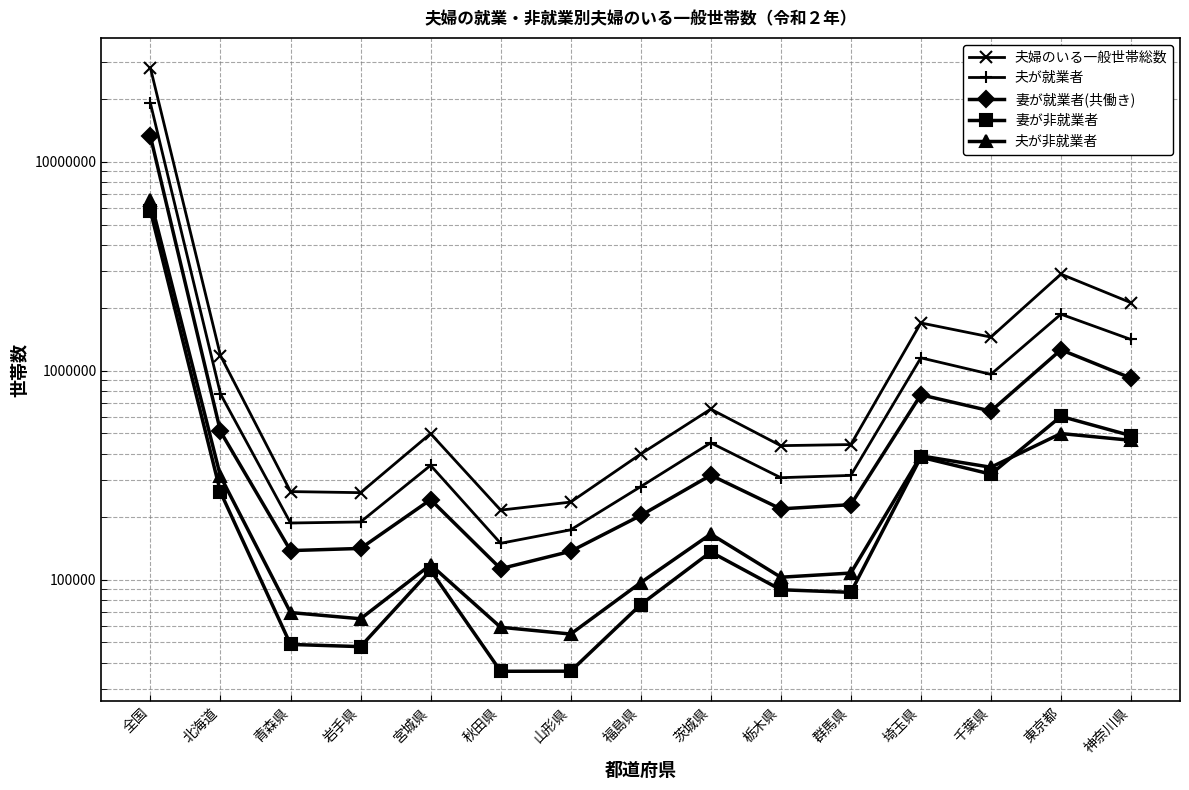

What are all the series names shown in the legend?

夫婦のいる一般世帯総数, 夫が就業者, 妻が就業者(共働き), 妻が非就業者, 夫が非就業者